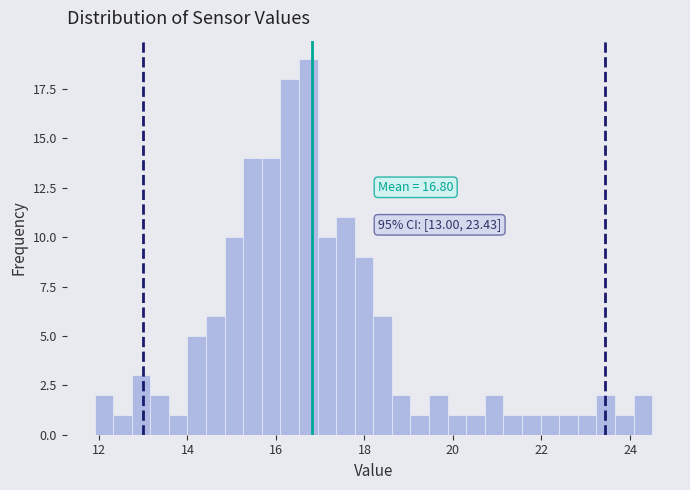

Around what value on the x-axis is the tallest bar? Give the approximate position of its centre, as read against the axis.

16.8